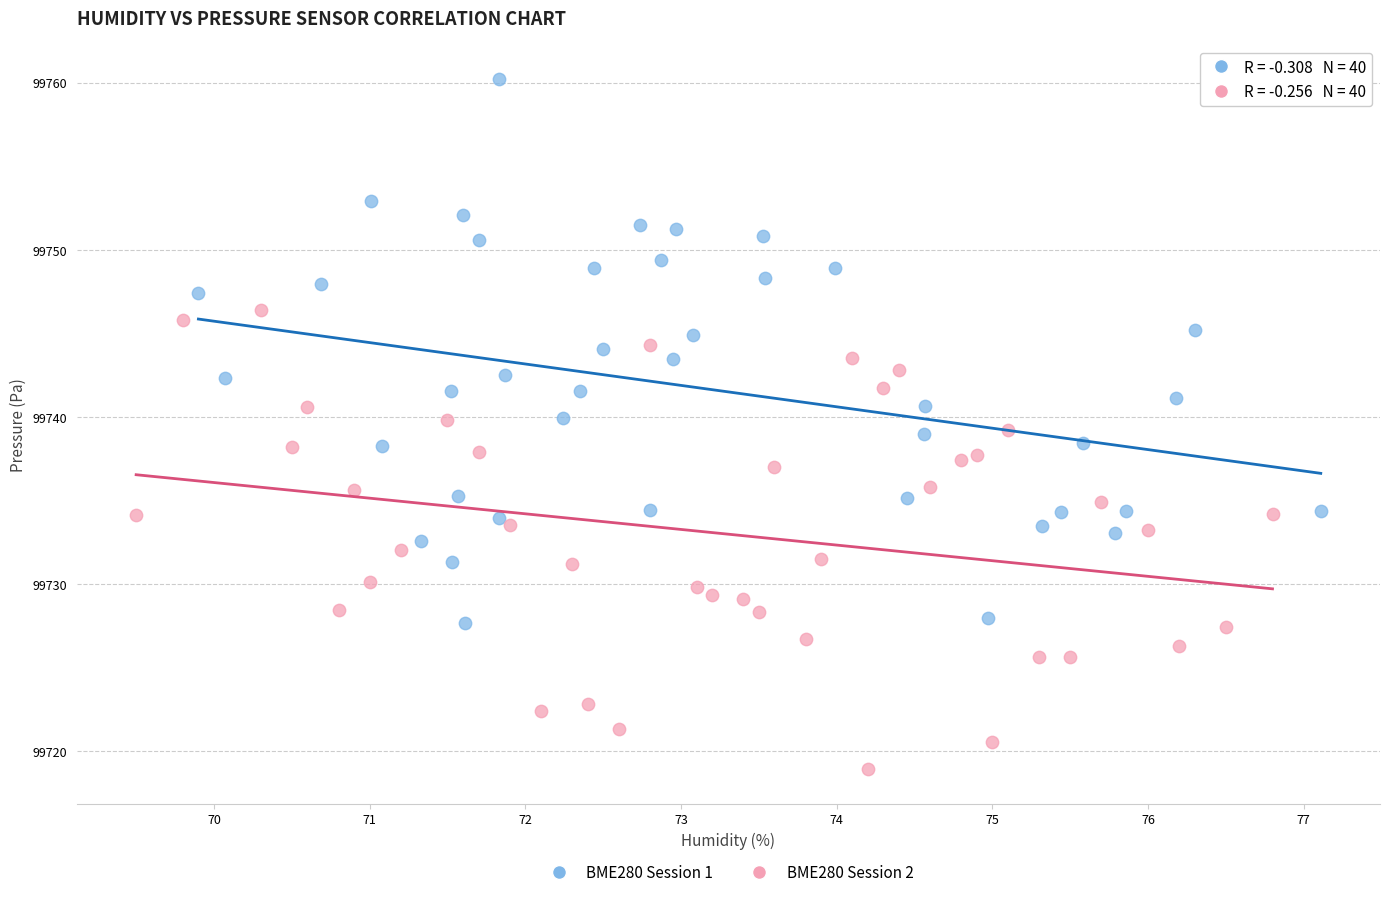

Which series contains the lowest Y value?

BME280 Session 2